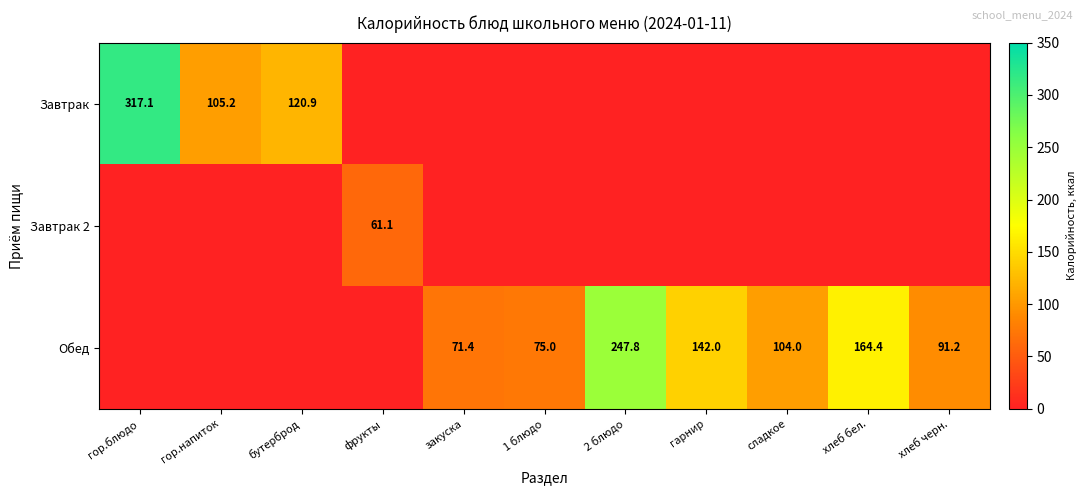

At which category is the sum across all series the highest?

гор.блюдо